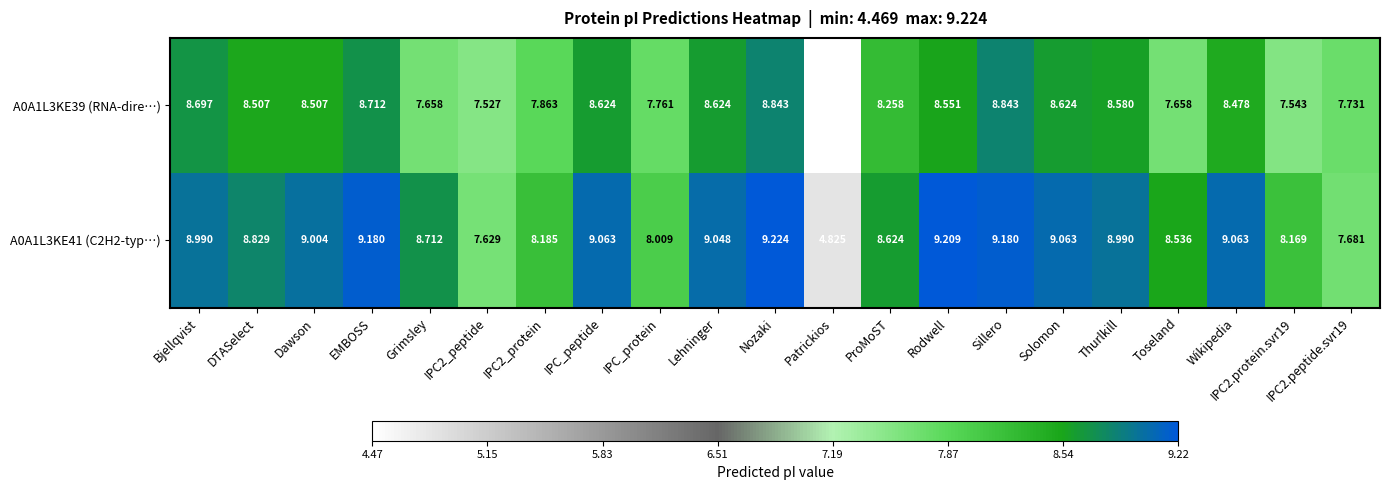

Which label corresponds to the largest value in the chart?

Nozaki